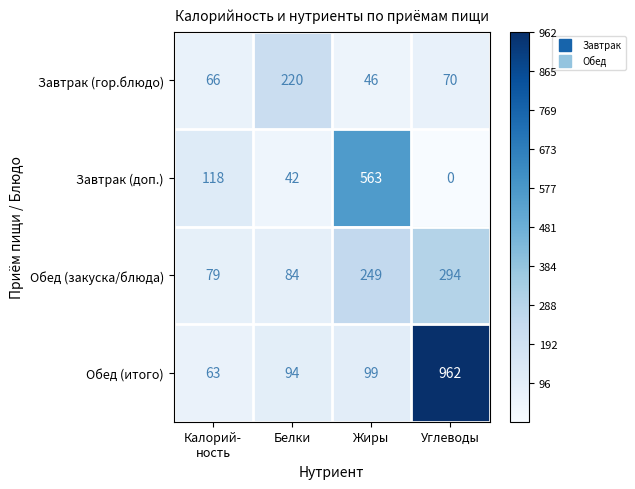

What is the maximum value for Обед (итого)?

962